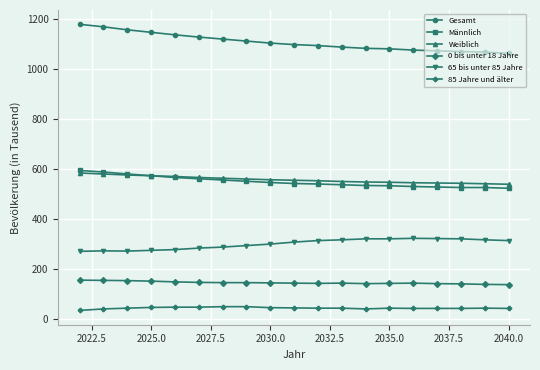

Which series has the widest spread of values?

Gesamt